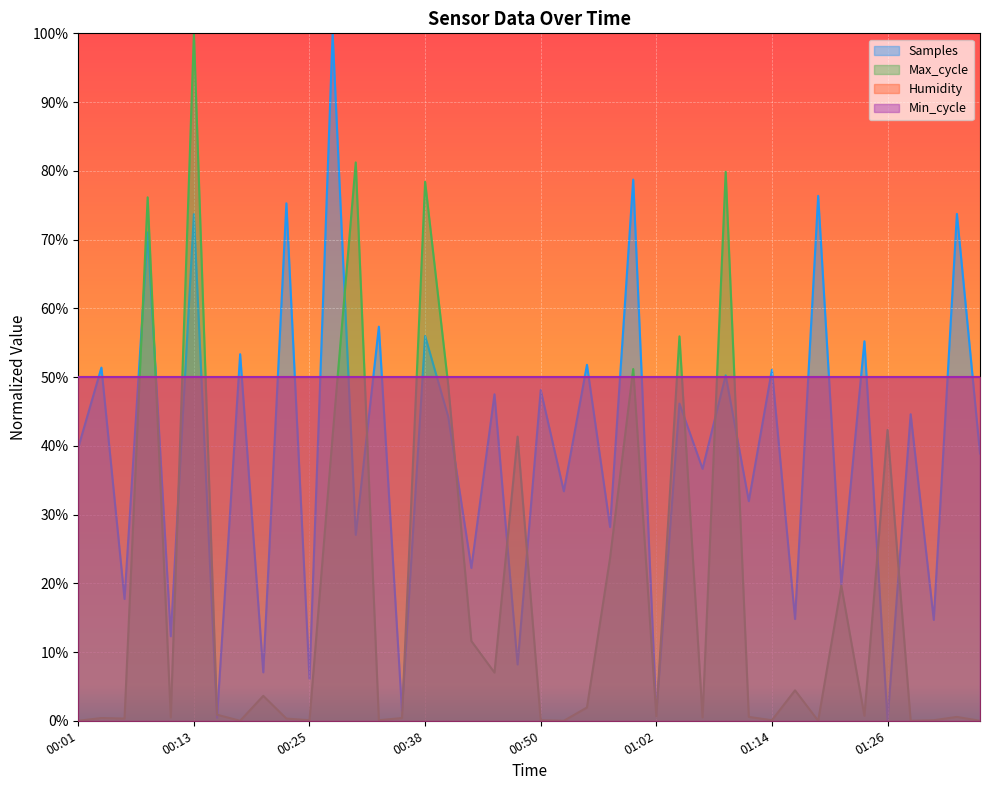

At which category does Samples reach its first local peak?

00:03